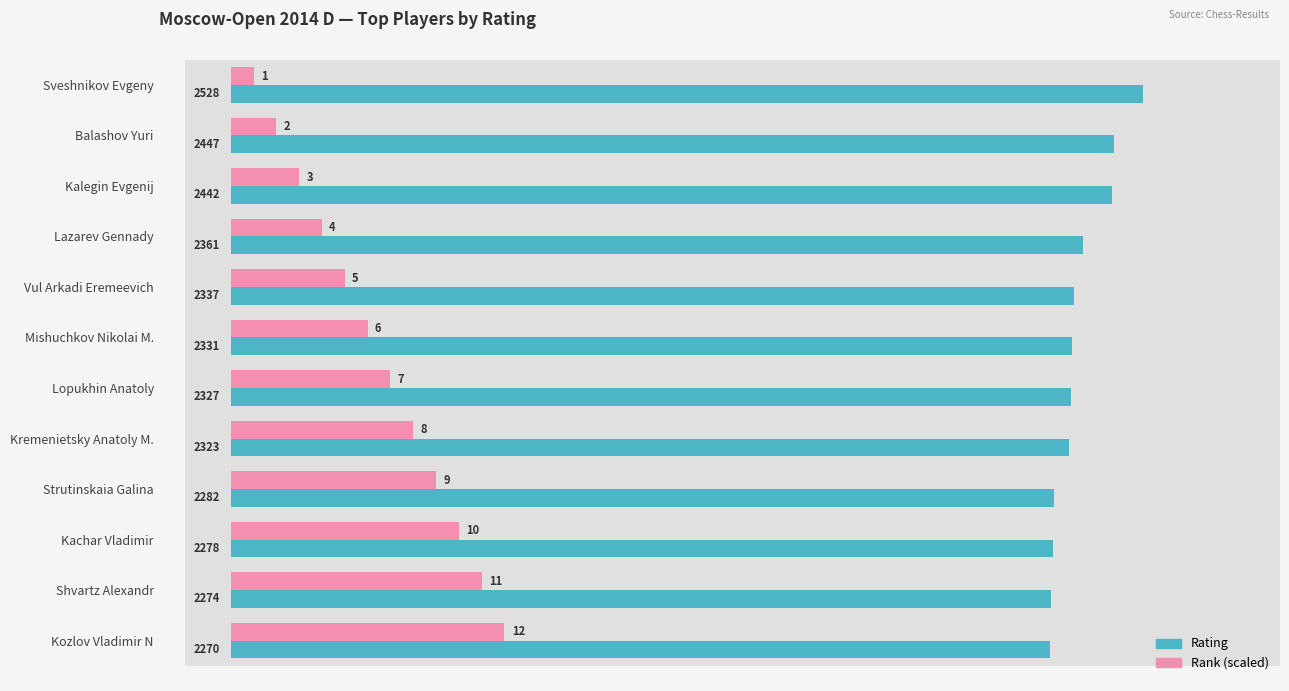

What is the sum of all Rating values?

28200.0